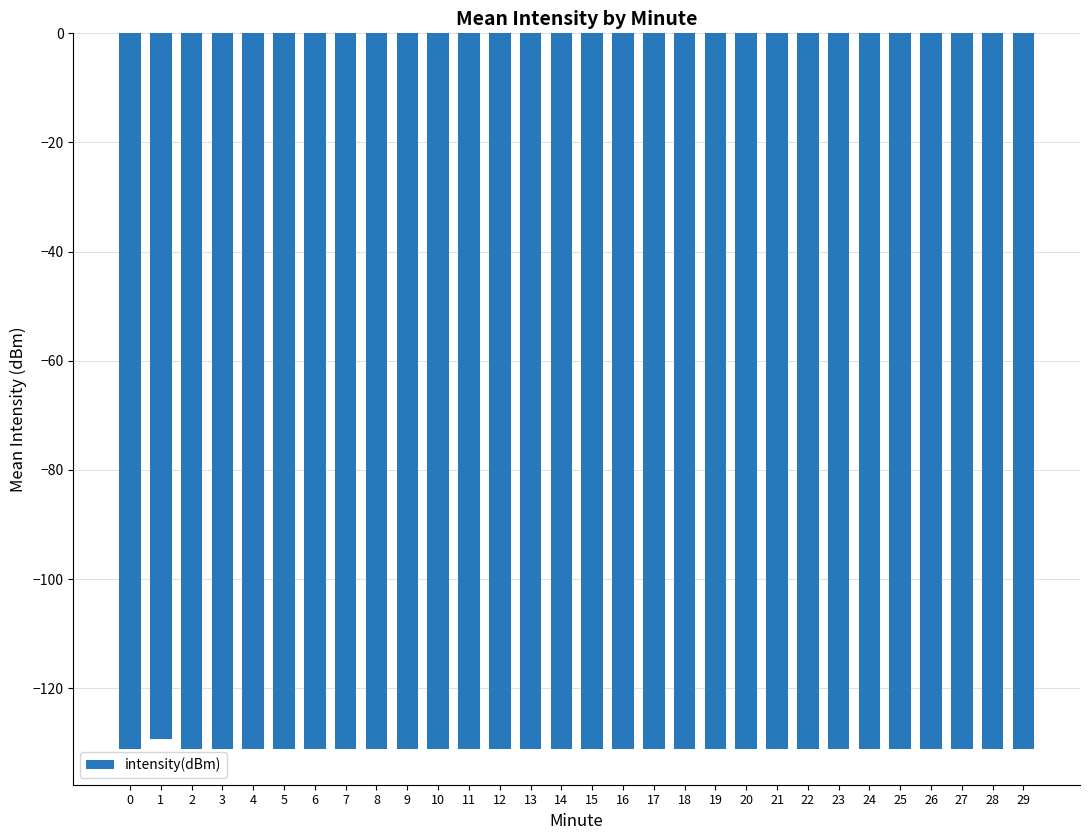

Count the number of categories in the chart.

30